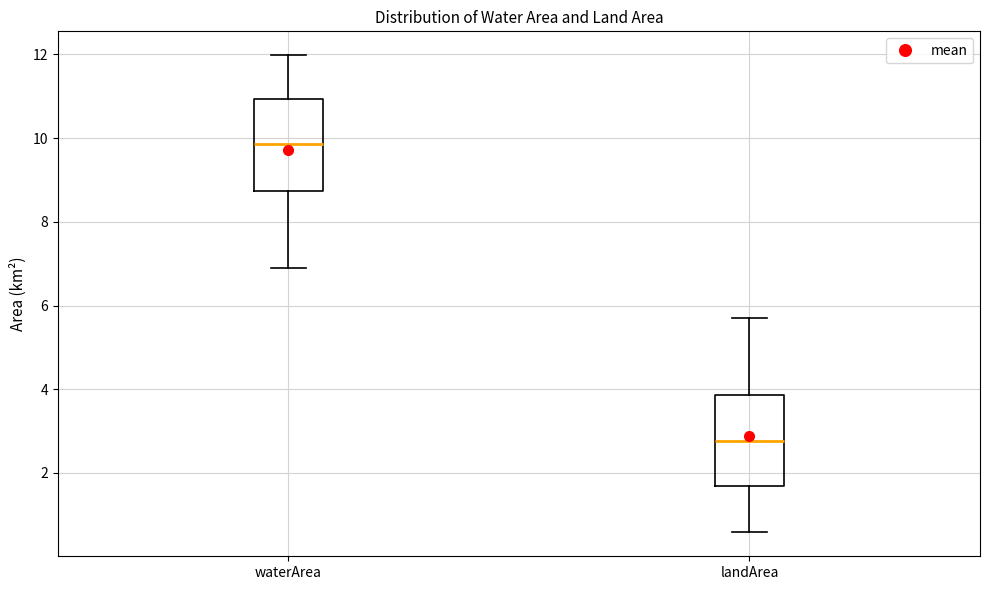

Which box's median line is the highest?

waterArea